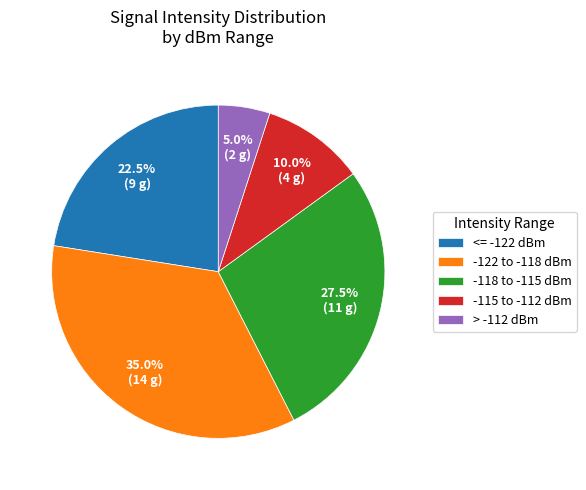

Combined, do <= -122 dBm and -115 to -112 dBm account for over 50%?

No